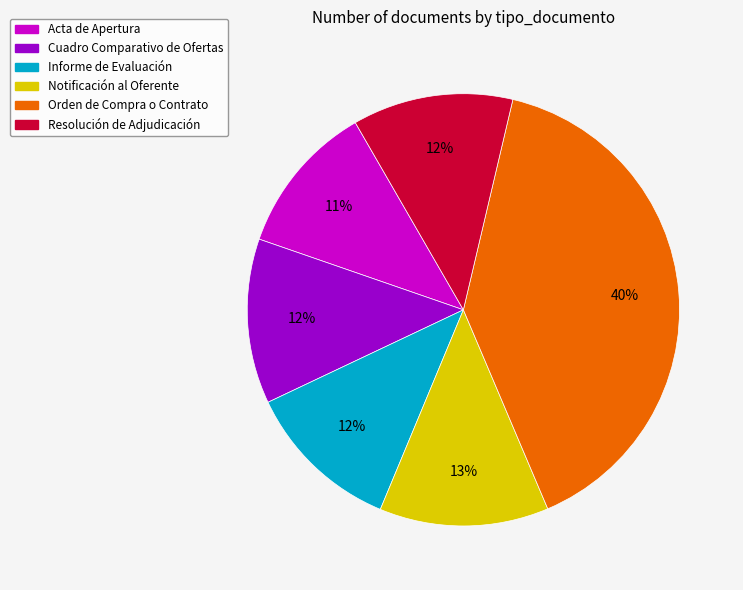

To the nearest percent, what is the average slice percentage?

17%